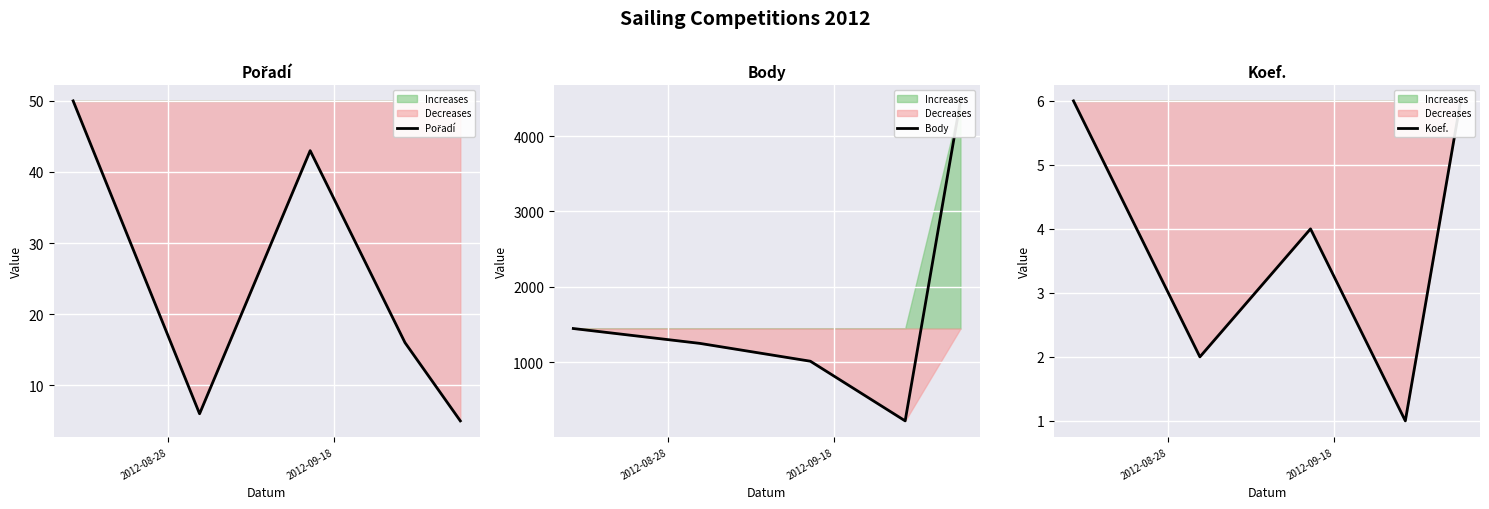

List the series in order of their peak value, lowest first.

Koef., Pořadí, Body